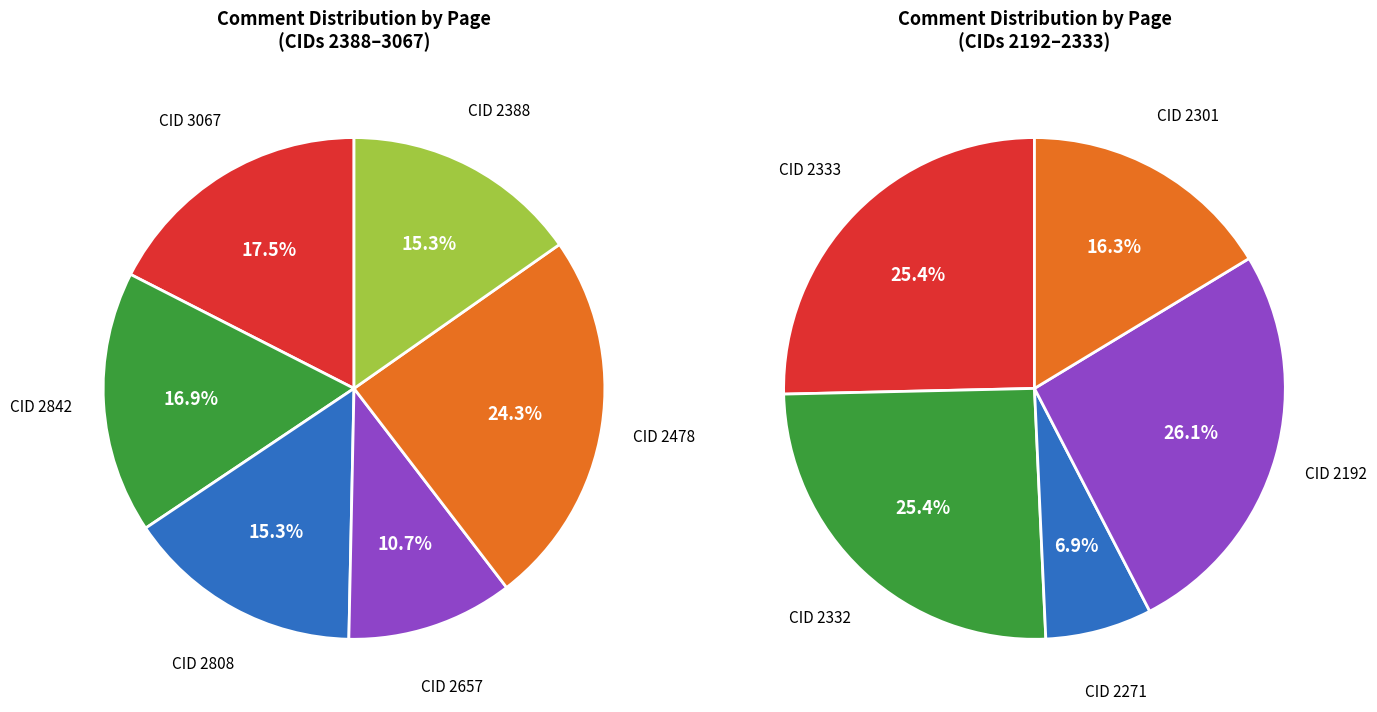

Between 2271 and 2478, which is larger?

2478